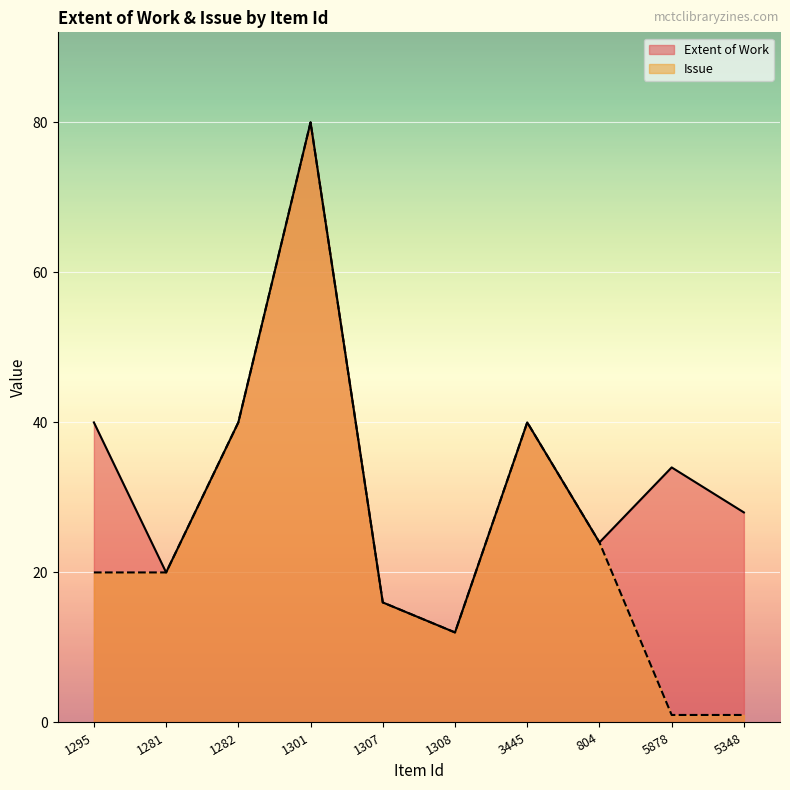

Which has a higher value, 5878 or 804?

5878